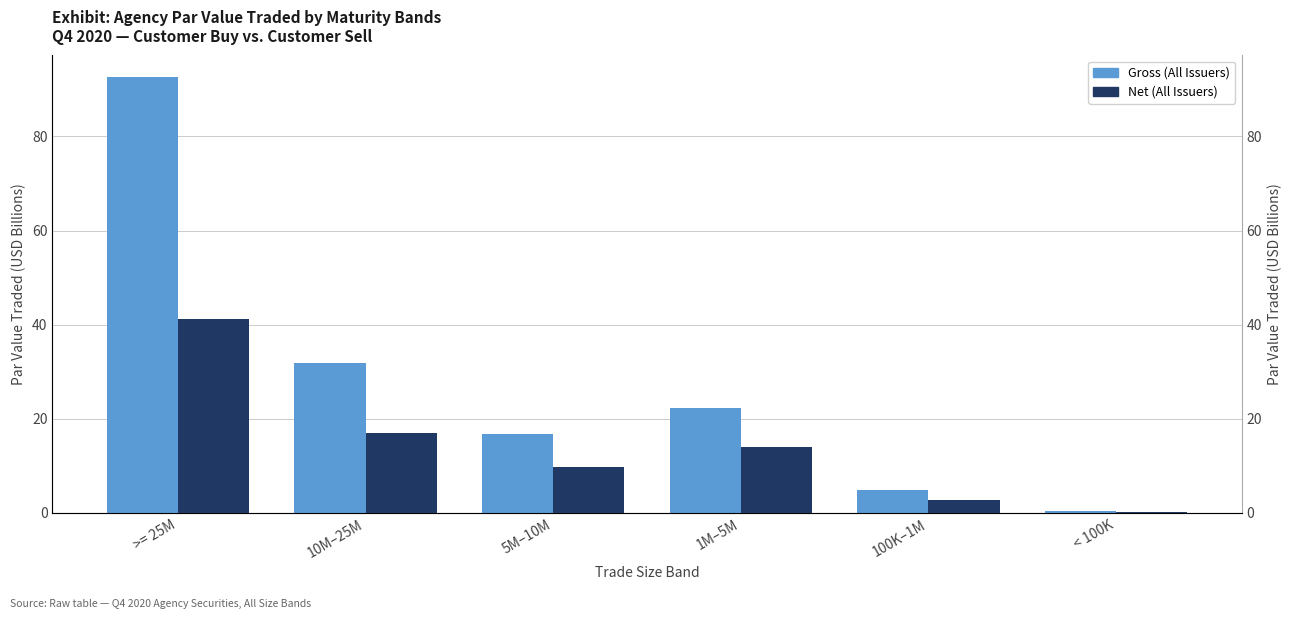

What position from the right is 10M–25M?

5